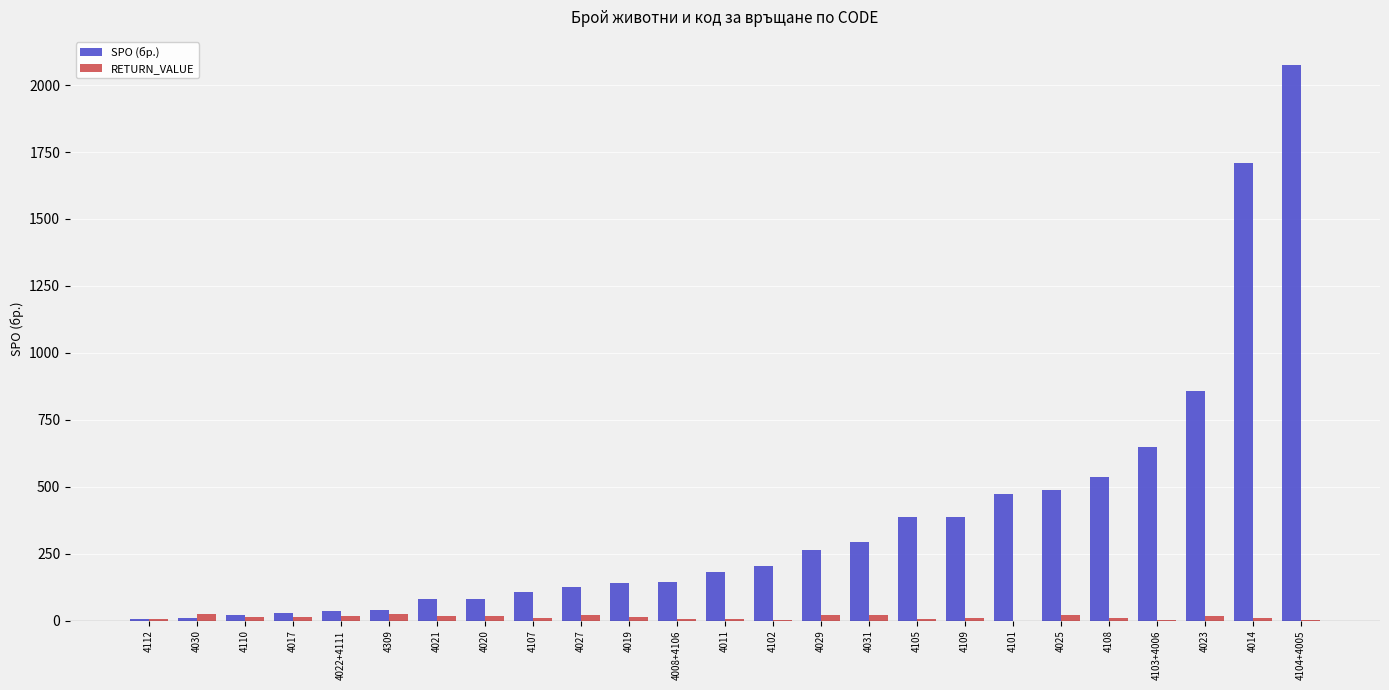

How many distinct data groups are displayed?

2